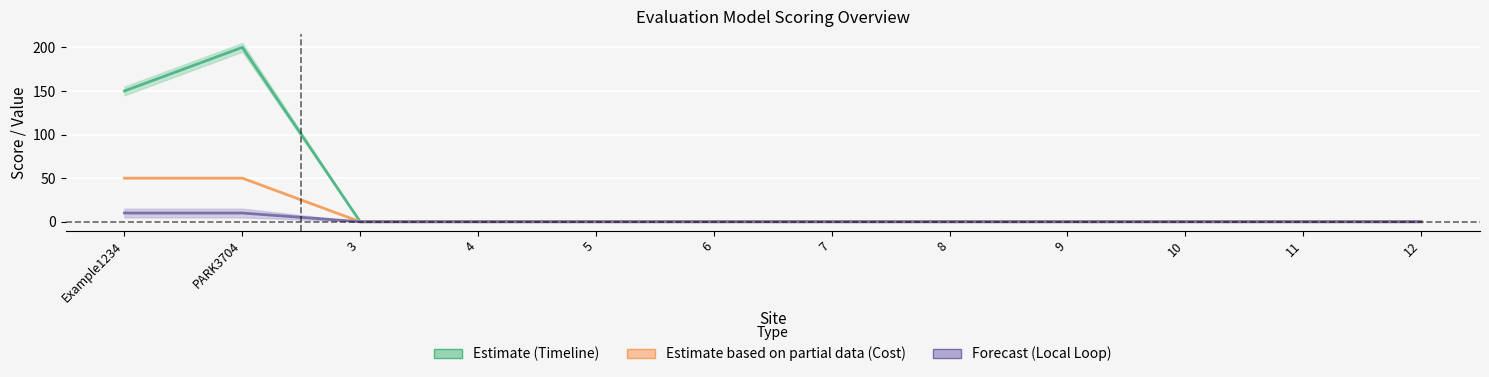

Is this an area chart (filled region under the line)?

No